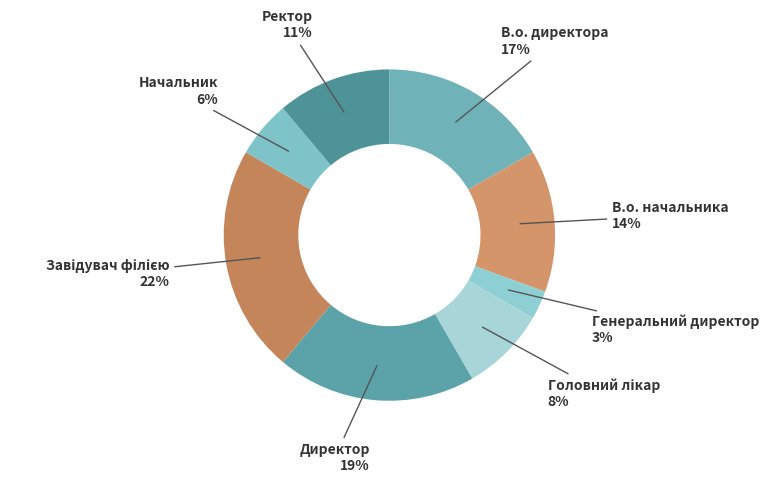

To the nearest percent, what percentage of the pie is В.о. директора?

17%